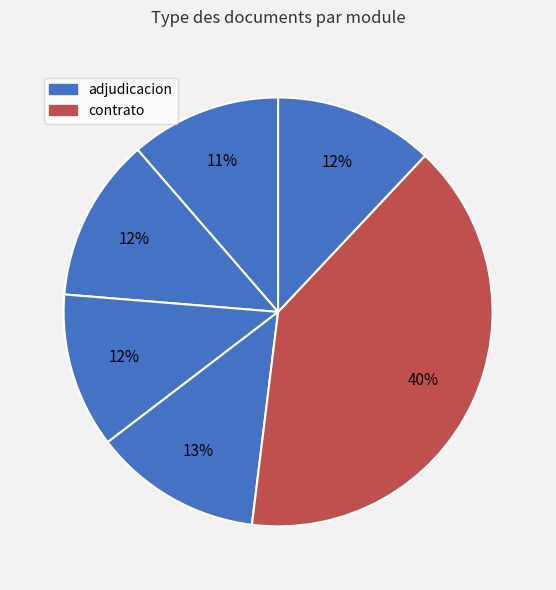

To the nearest percent, what is the average slice percentage?

17%